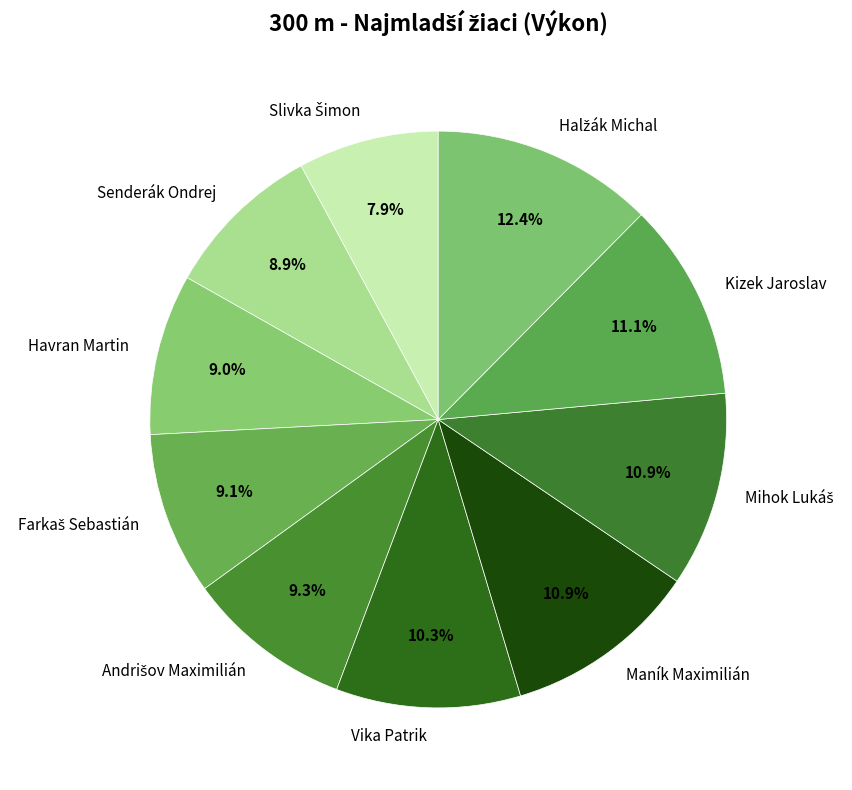

Is Senderák Ondrej the majority of the pie?

No